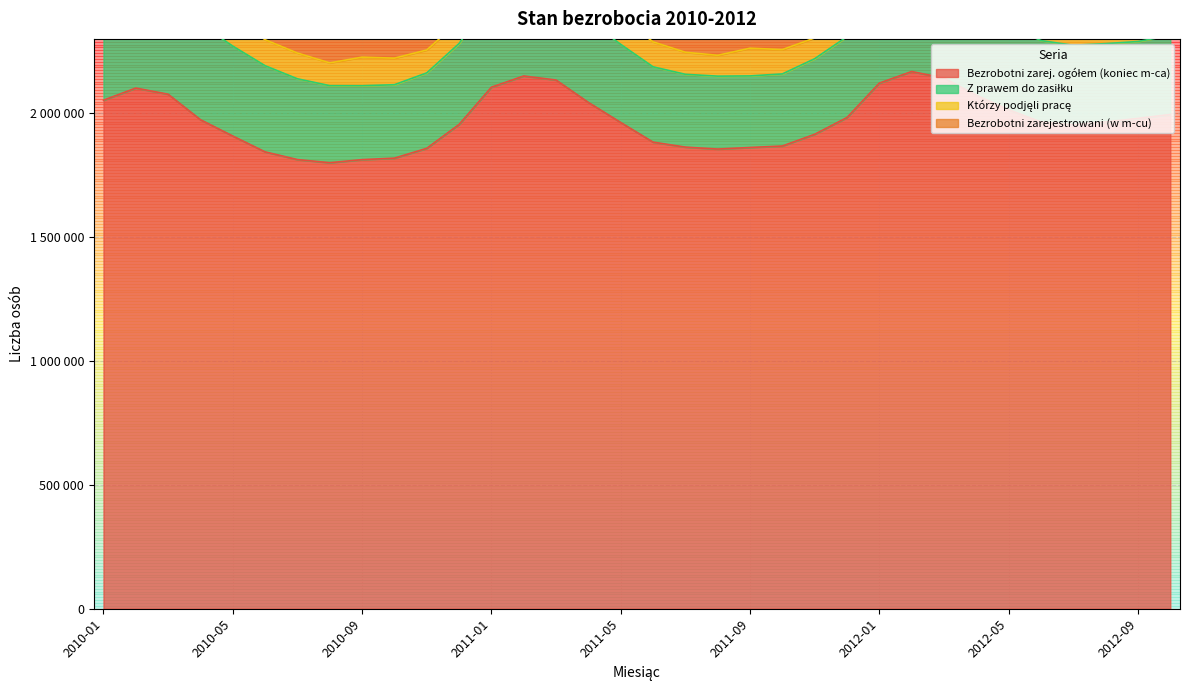

How many interior local peaks does the Bezrobotni zarej. ogółem (koniec m-ca) series have?

3